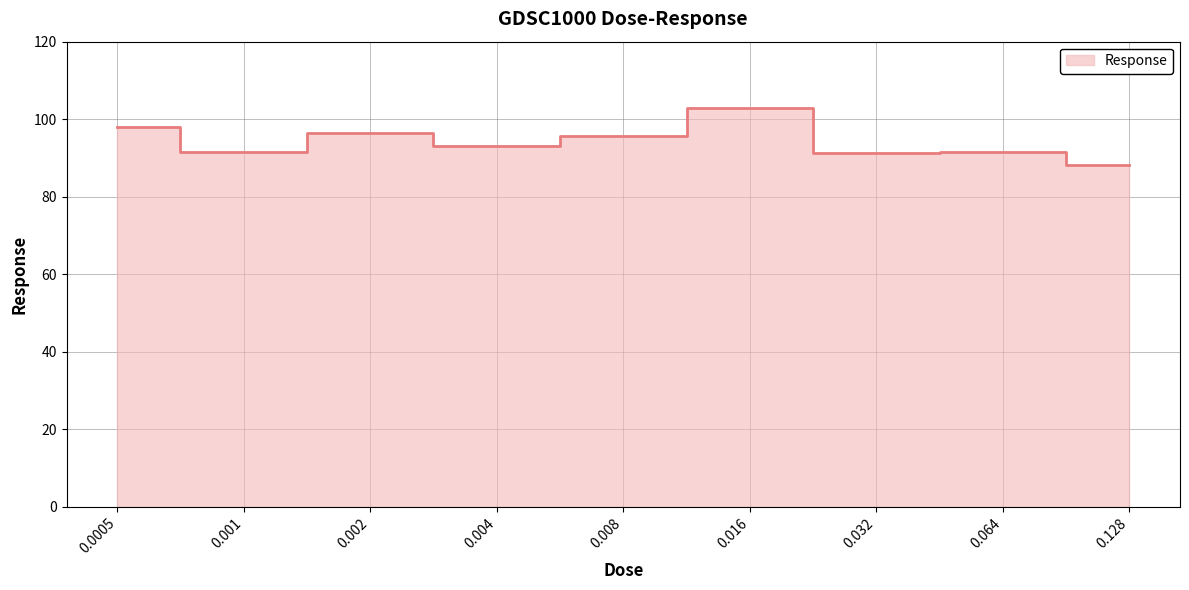

What is the maximum value shown in the chart?

102.9